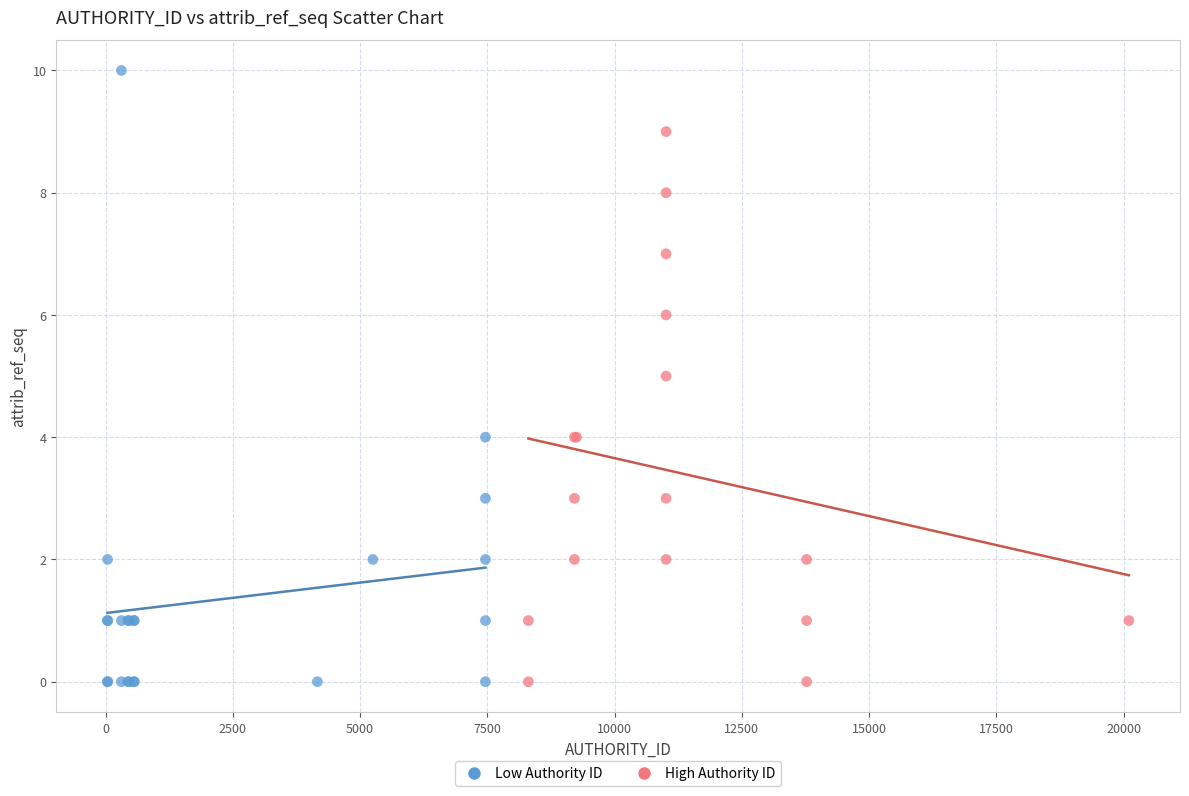

Which series has the largest Y range (max minus min)?

Low Authority ID